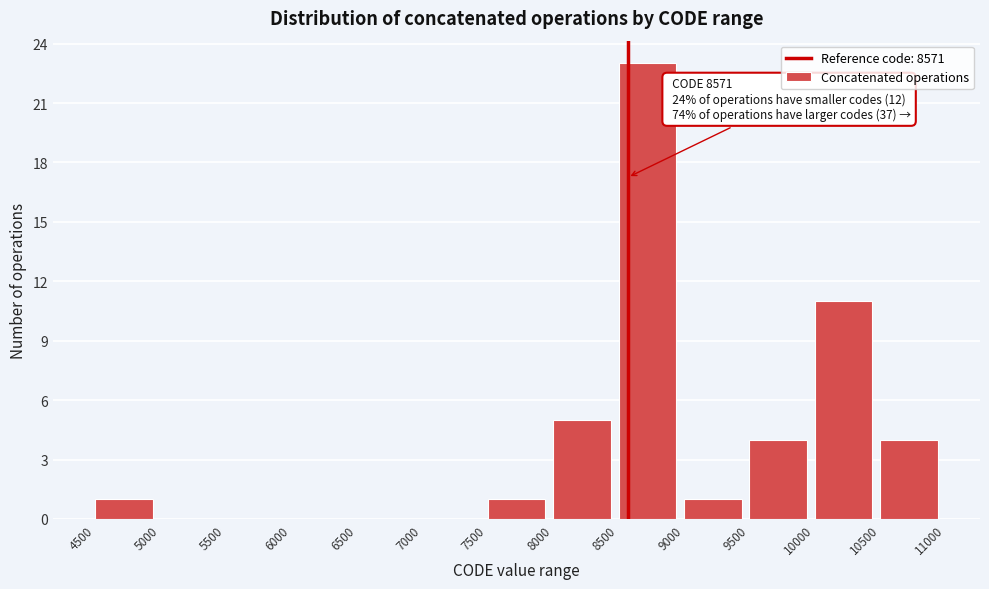

Which range on the x-axis has the tallest bar?

8500 to 9000